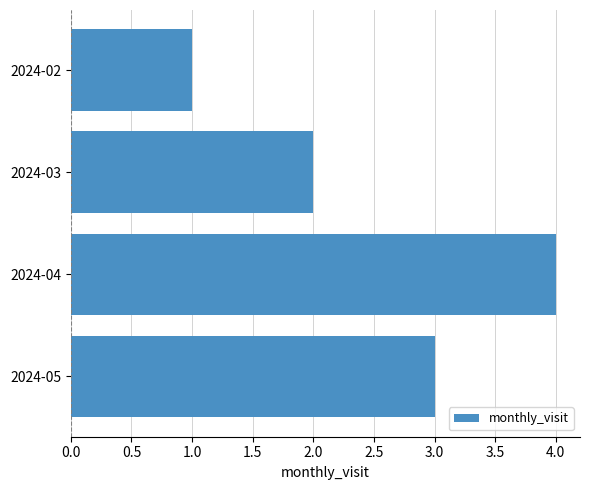

True or false: the data shows 1 at 2024-02.

True